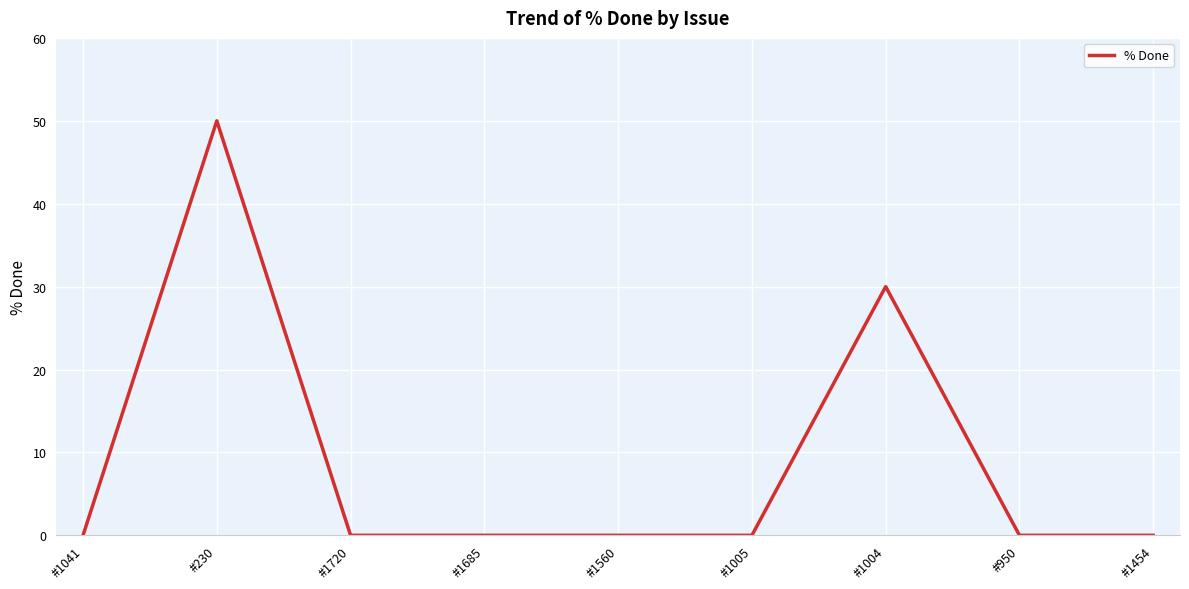

Reading left to right, transcribe all the data shown in this chart.

0	50	0	0	0	0	30	0	0